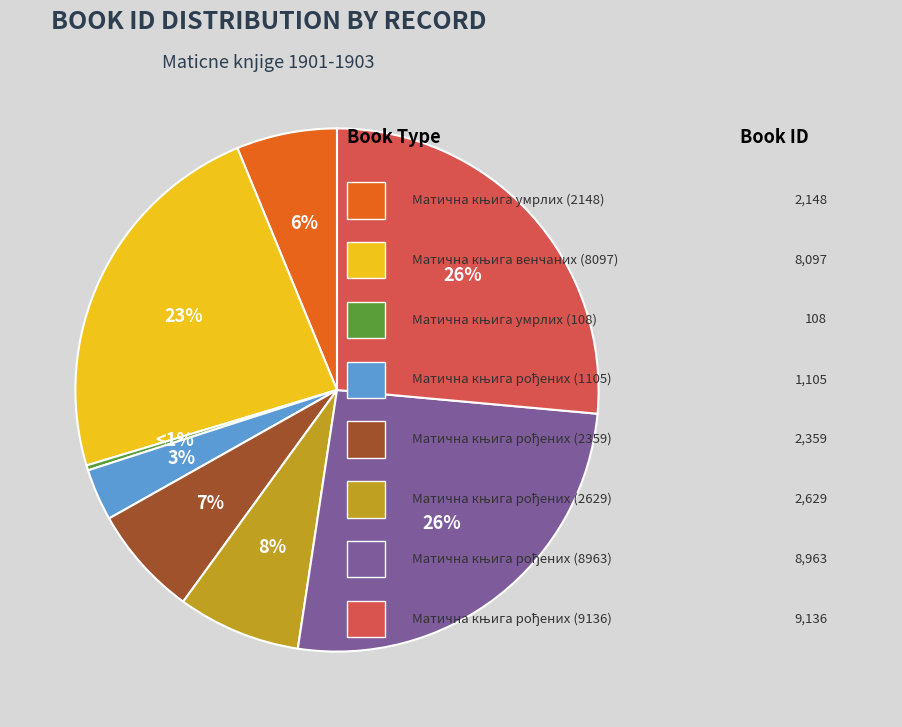

Does any single category account for the majority?

No